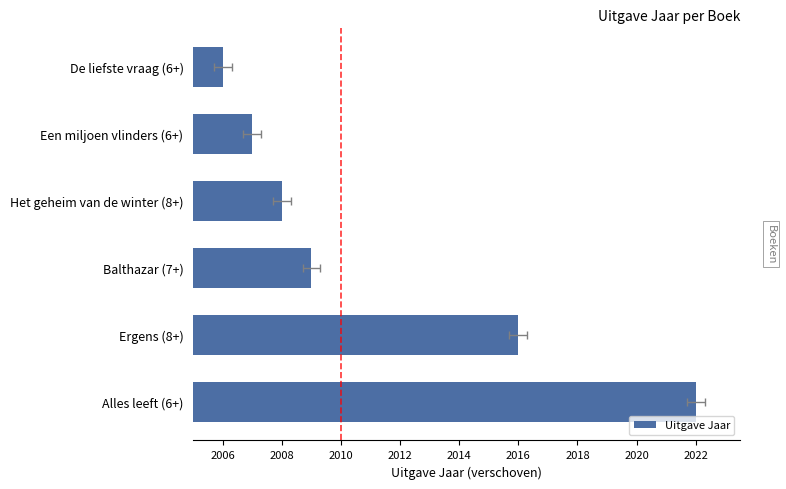

True or false: the data shows 1 at Het geheim van de winter (8+).

False